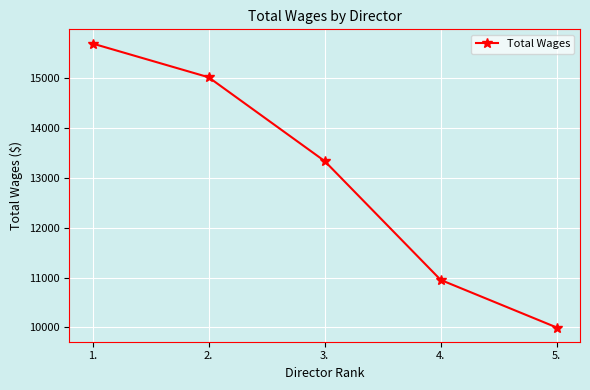

What is the sum of all values?

65014